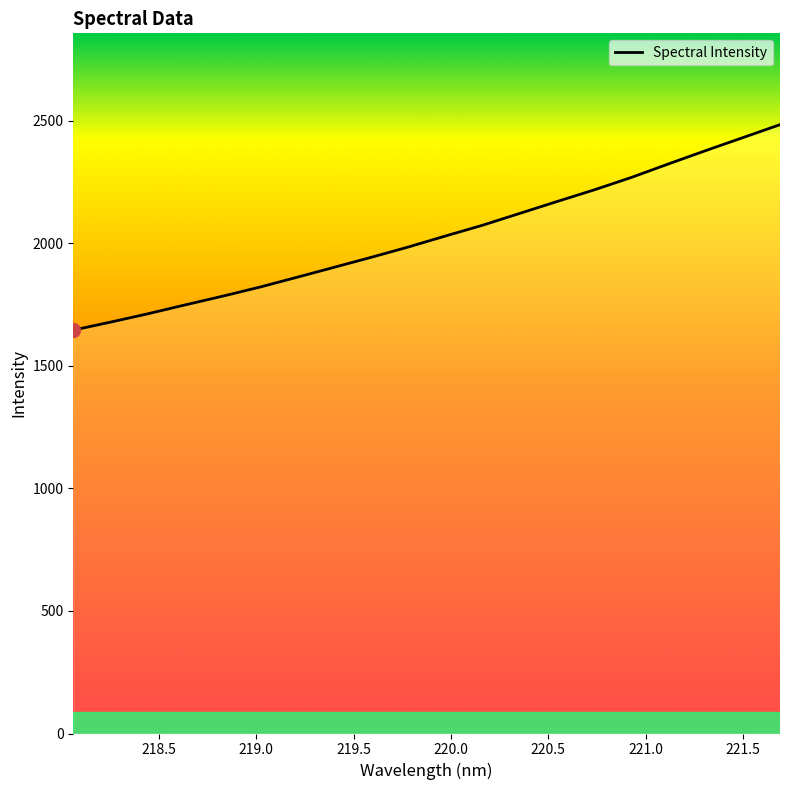

What is the maximum value shown in the chart?

2483.9